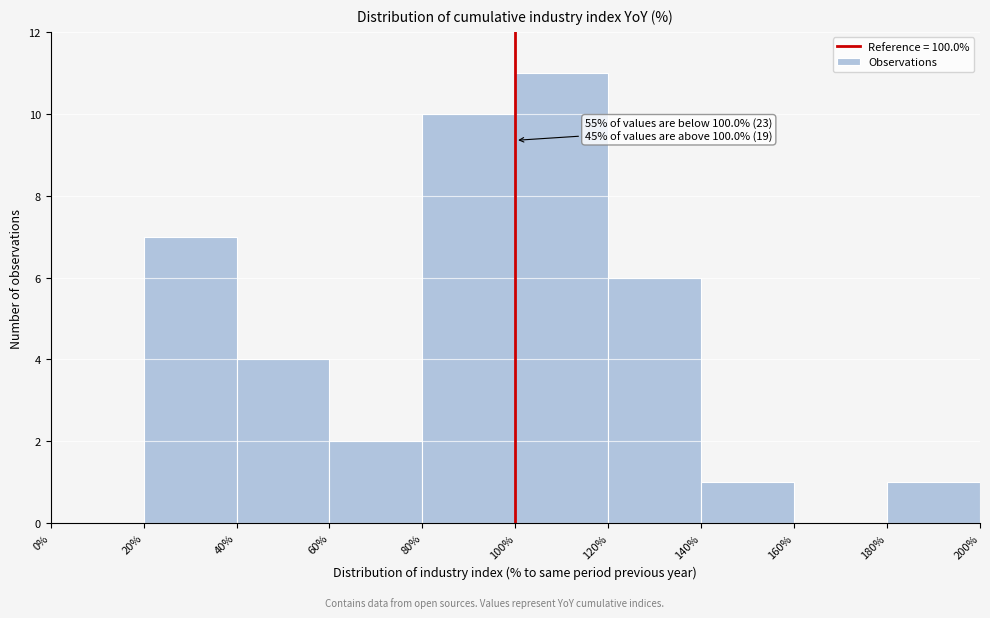

Which range on the x-axis has the tallest bar?

100% to 120%